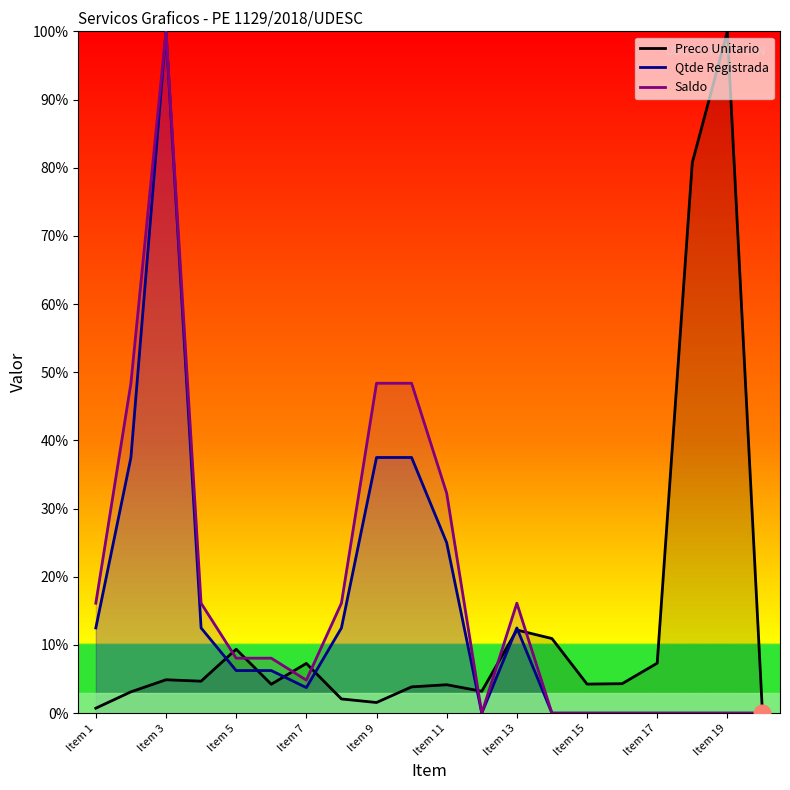

How many categories are shown in the chart?

20